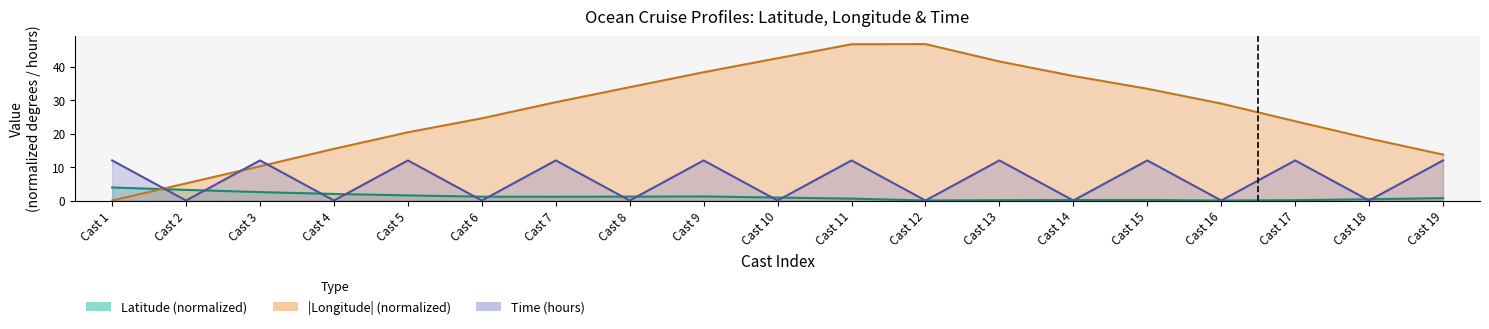

How many lines are shown in the chart?

2